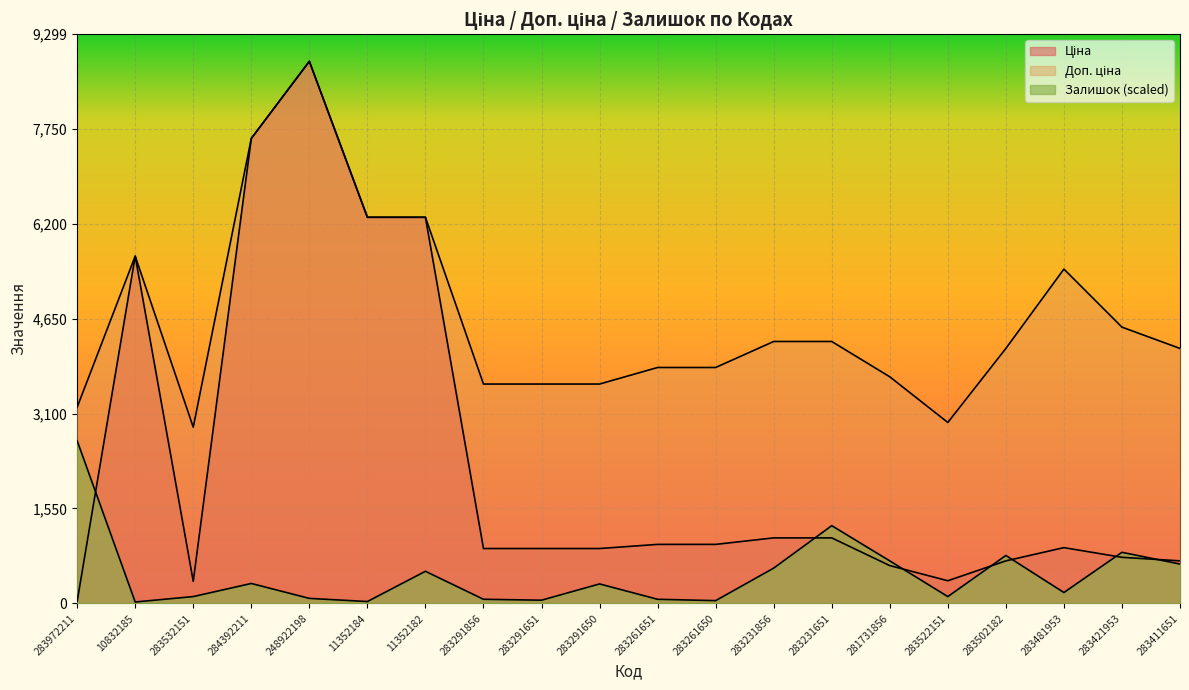

At which label does Доп. ціна reach its peak?

248922198